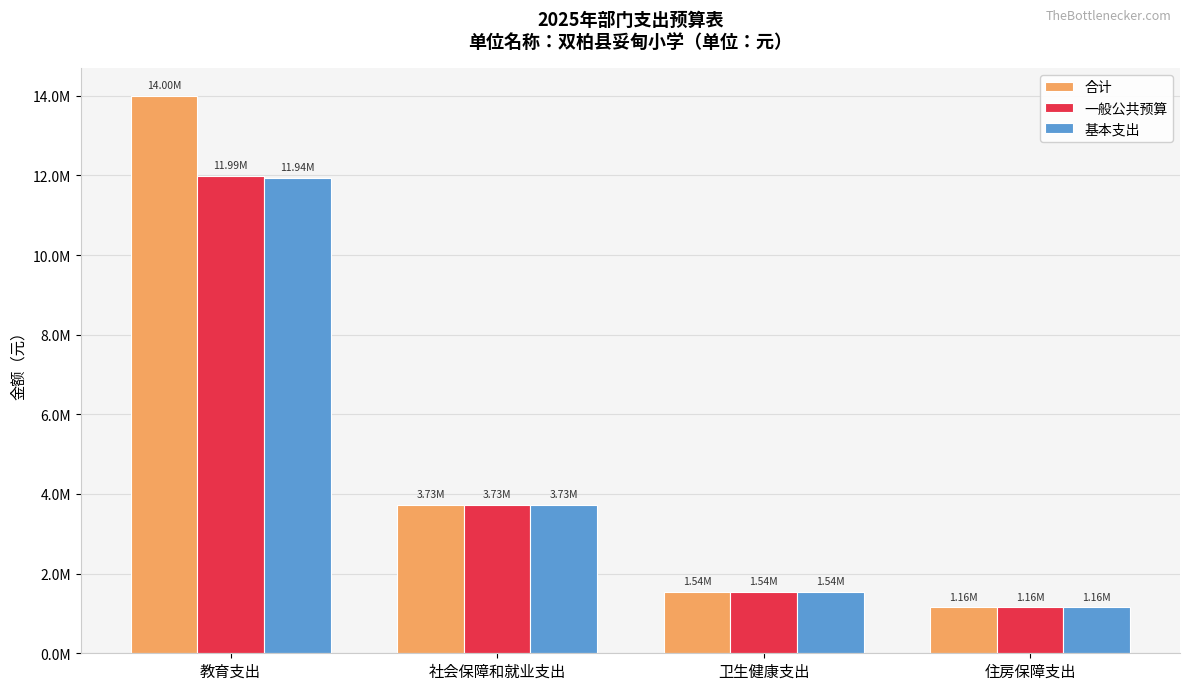

Does the chart contain stacked bars?

No